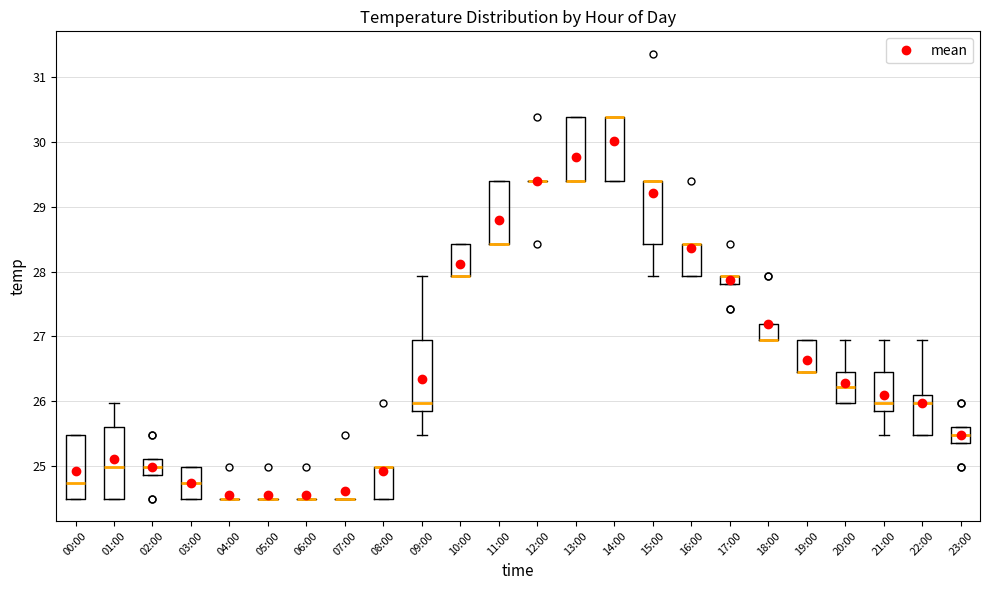

Where is the lower edge of the box for 21:00 on the y-axis? The values are not printed on the chart, so give them approximately, as read against the axis.

25.8